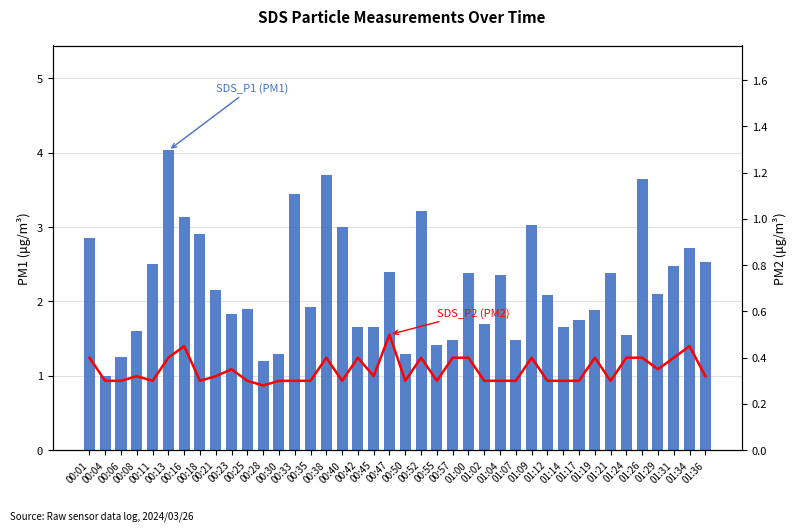

Reading left to right, list all the values displayed in this chart.

SDS_P1 (PM1): 2.9	1.0	1.2	1.6	2.5	4.0	3.1	2.9	2.1	1.8	1.9	1.2	1.3	3.5	1.9	3.7	3.0	1.6	1.6	2.4	1.3	3.2	1.4	1.5	2.4	1.7	2.4	1.5	3.0	2.1	1.6	1.8	1.9	2.4	1.6	3.6	2.1	2.5	2.7	2.5
SDS_P2 (PM2): 0.4	0.3	0.3	0.3	0.3	0.4	0.5	0.3	0.3	0.3	0.3	0.3	0.3	0.3	0.3	0.4	0.3	0.4	0.3	0.5	0.3	0.4	0.3	0.4	0.4	0.3	0.3	0.3	0.4	0.3	0.3	0.3	0.4	0.3	0.4	0.4	0.3	0.4	0.5	0.3